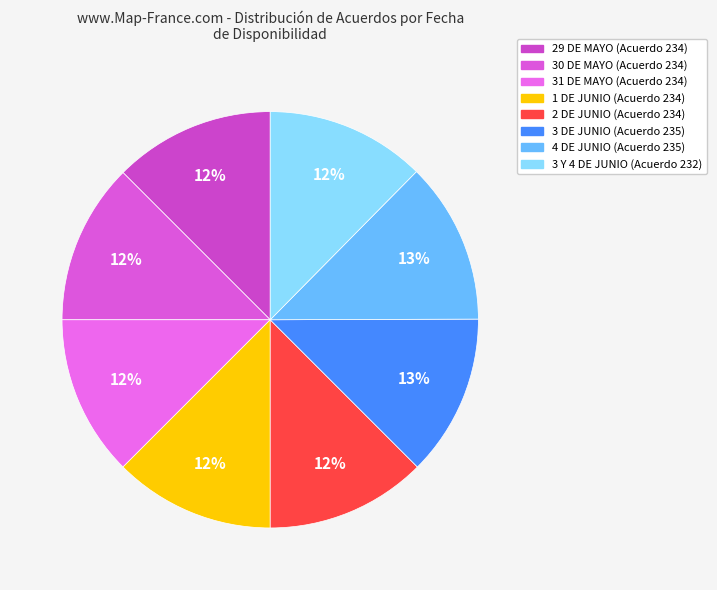

The 4 DE JUNIO slice represents 13% of the pie. True or false?

True